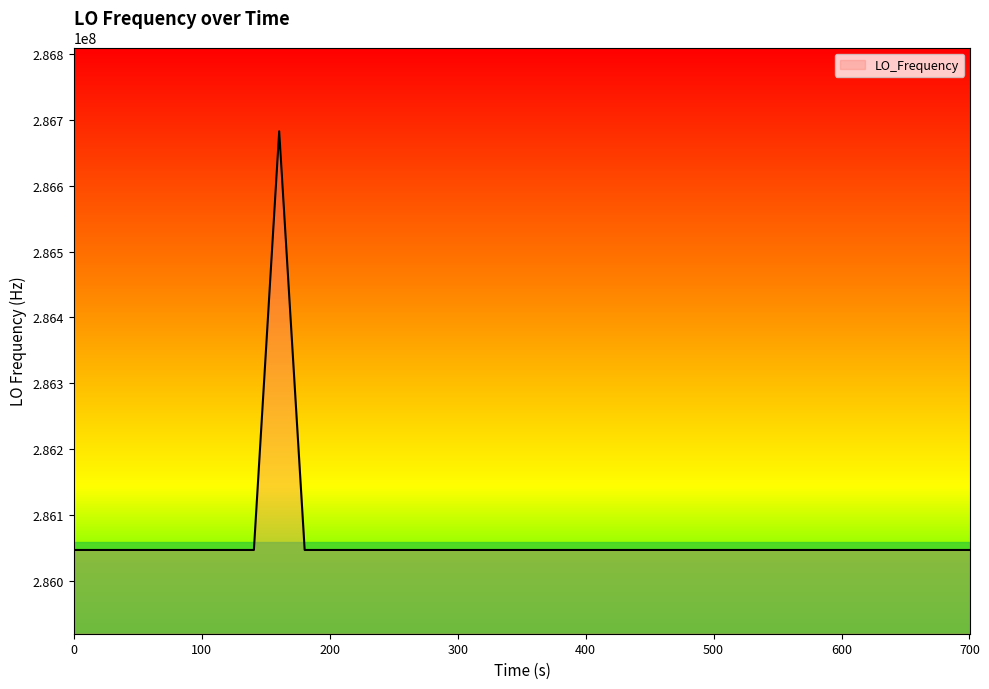

What is the average value?

286062892.1